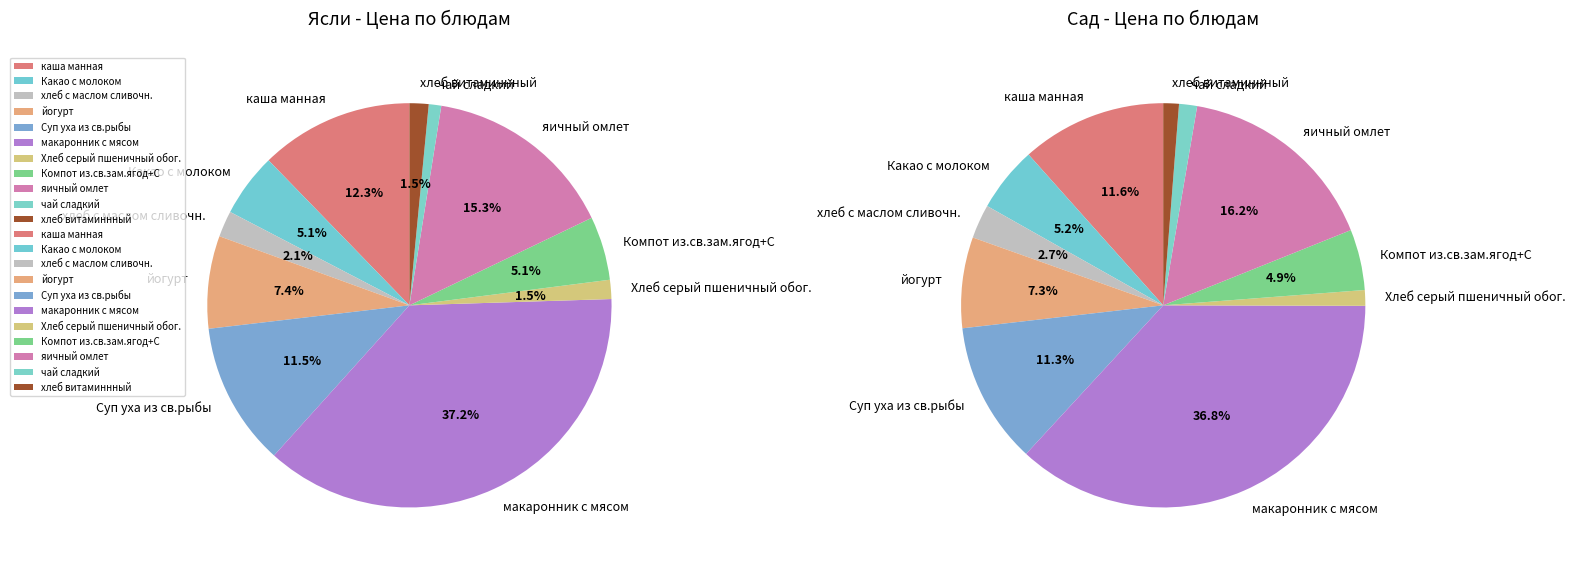

What percentage is the хлеб витаминнный slice, to the nearest percent?

1%